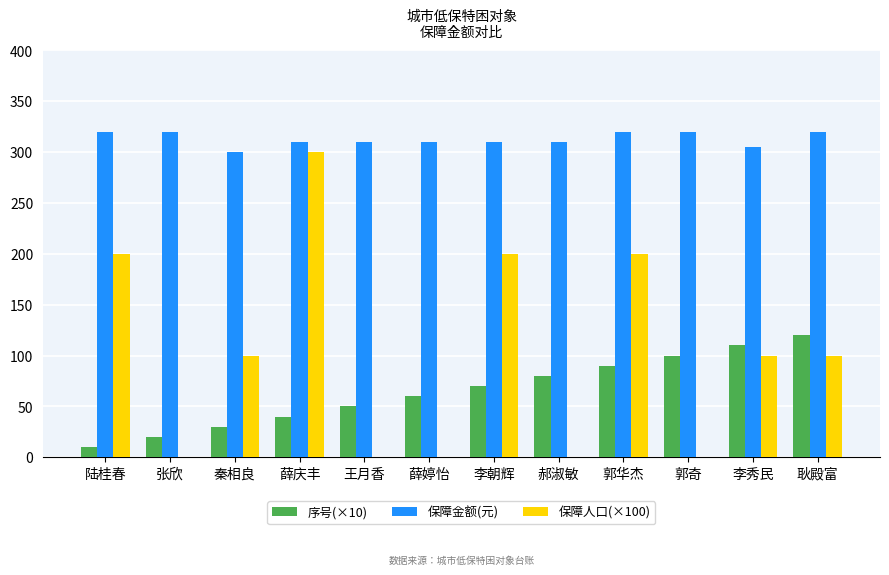

At which label does 保障人口(×100) reach its peak?

薛庆丰